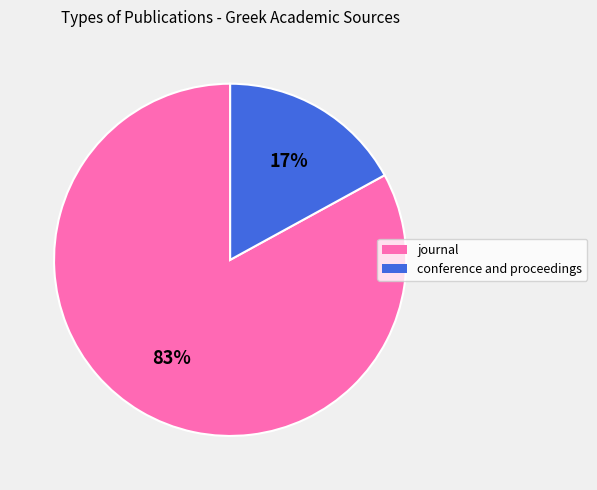

Do journal and conference and proceedings together represent more than half of the pie?

Yes